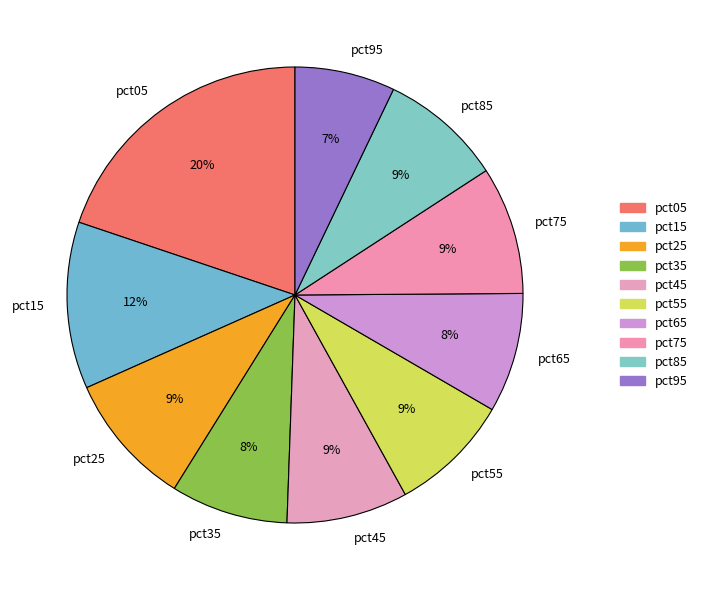

Does any single category account for the majority?

No